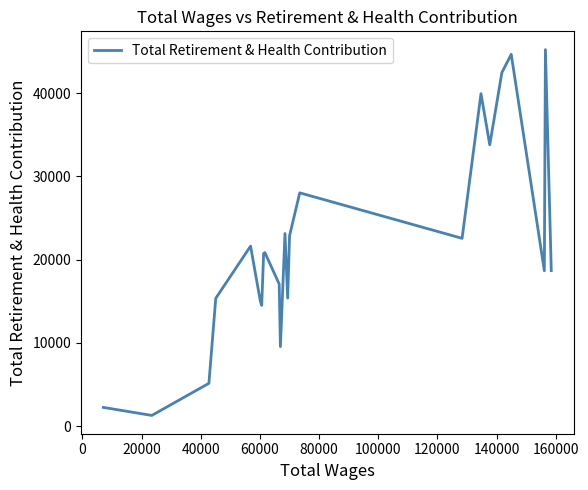

What is the maximum value shown in the chart?

45239